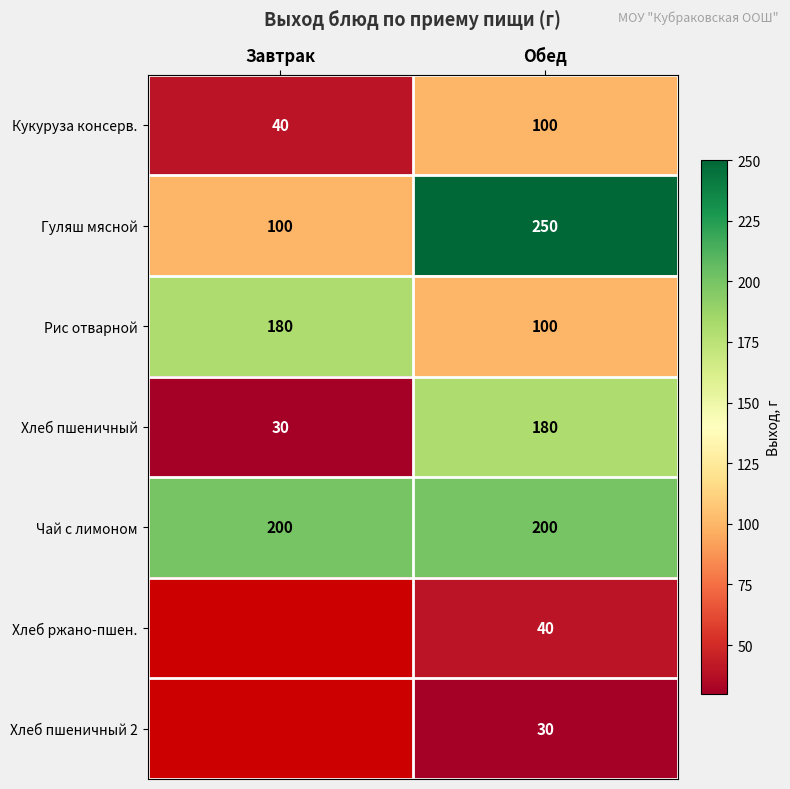

What is the difference between the Кукуруза консерв. values at Завтрак and Обед?

60